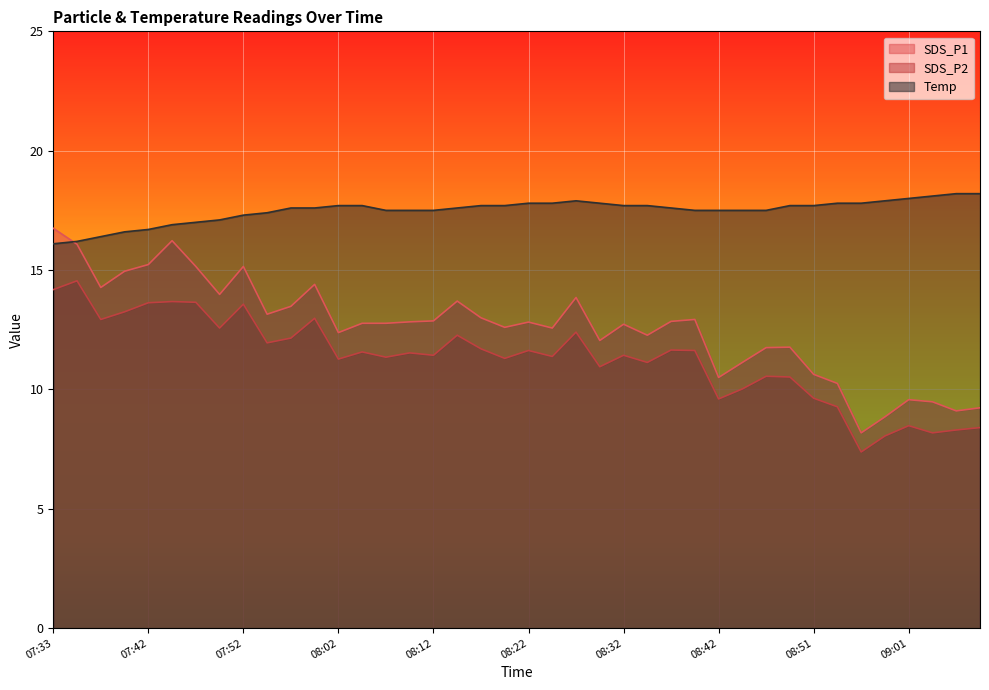

True or false: SDS_P1 and SDS_P2 cross at least once.

False